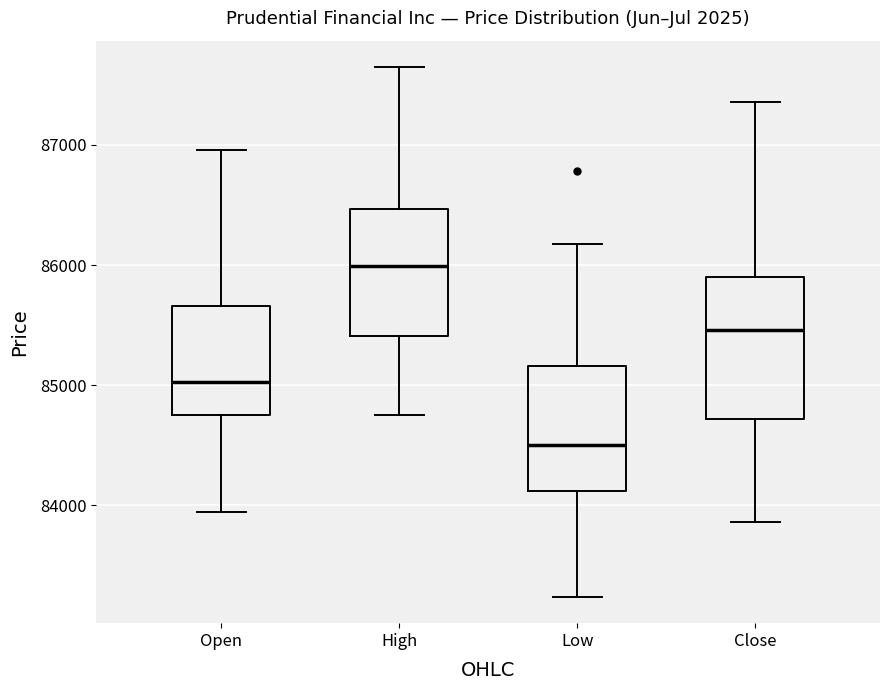

Reading left to right, transcribe this box plot: for each box, give where its median line is, the range the box spans, and where its two whiskers end, as read against the y-axis. The values are not printed on the chart, so give them approximately, as read against the axis.

Open: median 85000, box 84800 to 85700, whiskers 83900 to 87000
High: median 86000, box 85400 to 86500, whiskers 84700 to 87600
Low: median 84500, box 84100 to 85200, whiskers 83200 to 86200
Close: median 85500, box 84700 to 85900, whiskers 83900 to 87400